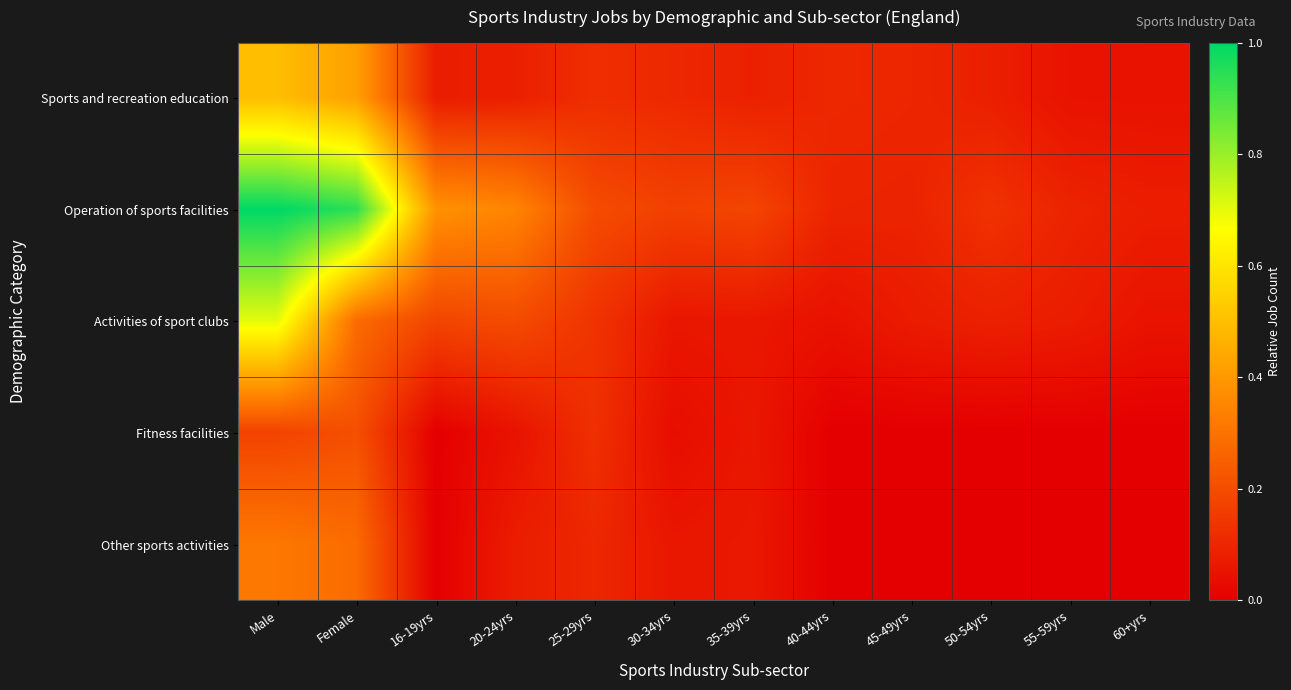

Reading left to right, list all the values displayed in this chart.

Sports and recreation education: Male=0.5	Female=0.4	16-19yrs=0.1	20-24yrs=0.1	25-29yrs=0.1	30-34yrs=0.1	35-39yrs=0.1	40-44yrs=0.1	45-49yrs=0.1	50-54yrs=0.1	55-59yrs=0.0	60+yrs=0.0
Operation of sports facilities: Male=1.0	Female=0.9	16-19yrs=0.4	20-24yrs=0.3	25-29yrs=0.2	30-34yrs=0.2	35-39yrs=0.2	40-44yrs=0.1	45-49yrs=0.1	50-54yrs=0.1	55-59yrs=0.1	60+yrs=0.1
Activities of sport clubs: Male=0.7	Female=0.3	16-19yrs=0.2	20-24yrs=0.2	25-29yrs=0.1	30-34yrs=0.1	35-39yrs=0.1	40-44yrs=0.0	45-49yrs=0.1	50-54yrs=0.1	55-59yrs=0.1	60+yrs=0.1
Fitness facilities: Male=0.2	Female=0.2	16-19yrs=0.0	20-24yrs=0.0	25-29yrs=0.1	30-34yrs=0.0	35-39yrs=0.1	40-44yrs=0.0	45-49yrs=0.0	50-54yrs=0.0	55-59yrs=0.0	60+yrs=0.0
Other sports activities: Male=0.3	Female=0.3	16-19yrs=0.0	20-24yrs=0.1	25-29yrs=0.1	30-34yrs=0.1	35-39yrs=0.1	40-44yrs=0.0	45-49yrs=0.0	50-54yrs=0.0	55-59yrs=0.0	60+yrs=0.0